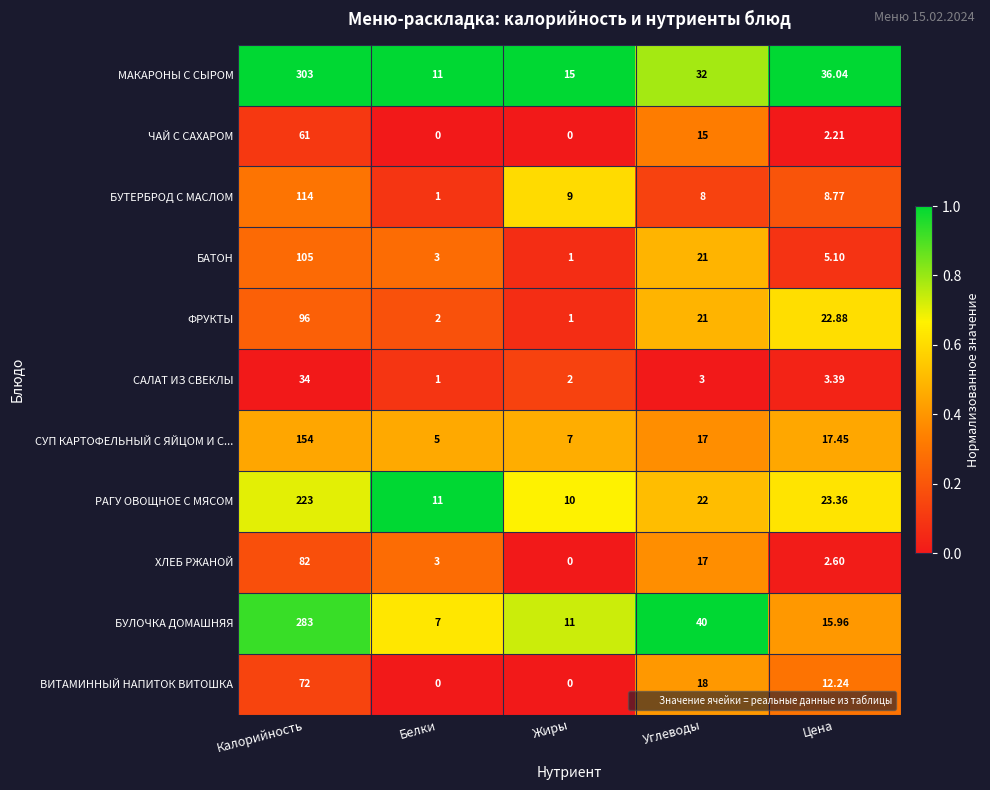

Rank the series by their maximum value, from lowest to highest.

САЛАТ ИЗ СВЕКЛЫ, ЧАЙ С САХАРОМ, ВИТАМИННЫЙ НАПИТОК ВИТОШКА, ХЛЕБ РЖАНОЙ, ФРУКТЫ, БАТОН, БУТЕРБРОД С МАСЛОМ, СУП КАРТОФЕЛЬНЫЙ С ЯЙЦОМ И С..., РАГУ ОВОЩНОЕ С МЯСОМ, БУЛОЧКА ДОМАШНЯЯ, МАКАРОНЫ С СЫРОМ